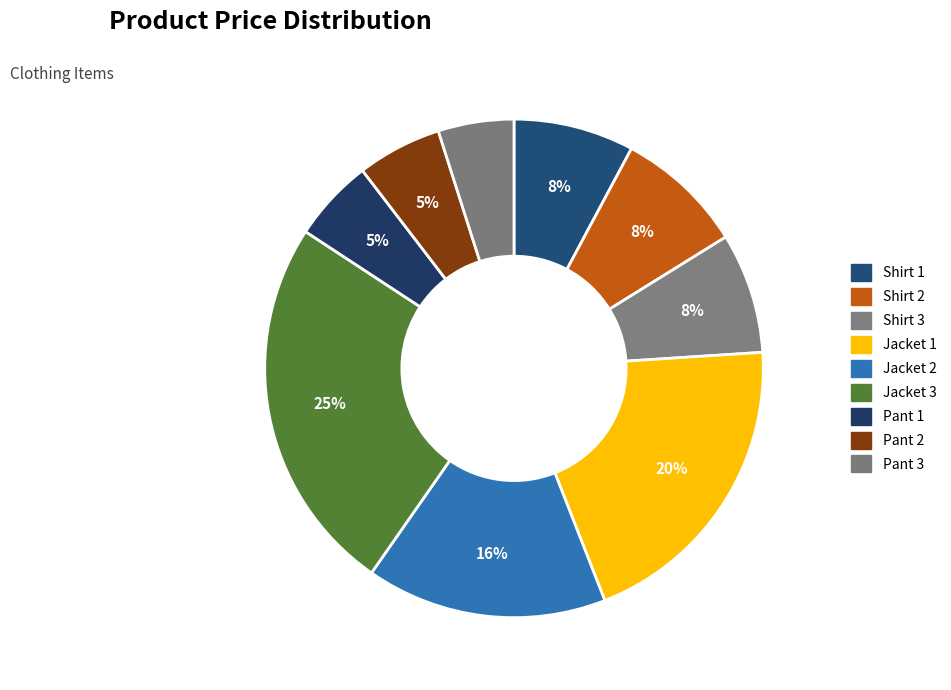

Count the number of slices in the pie.

9